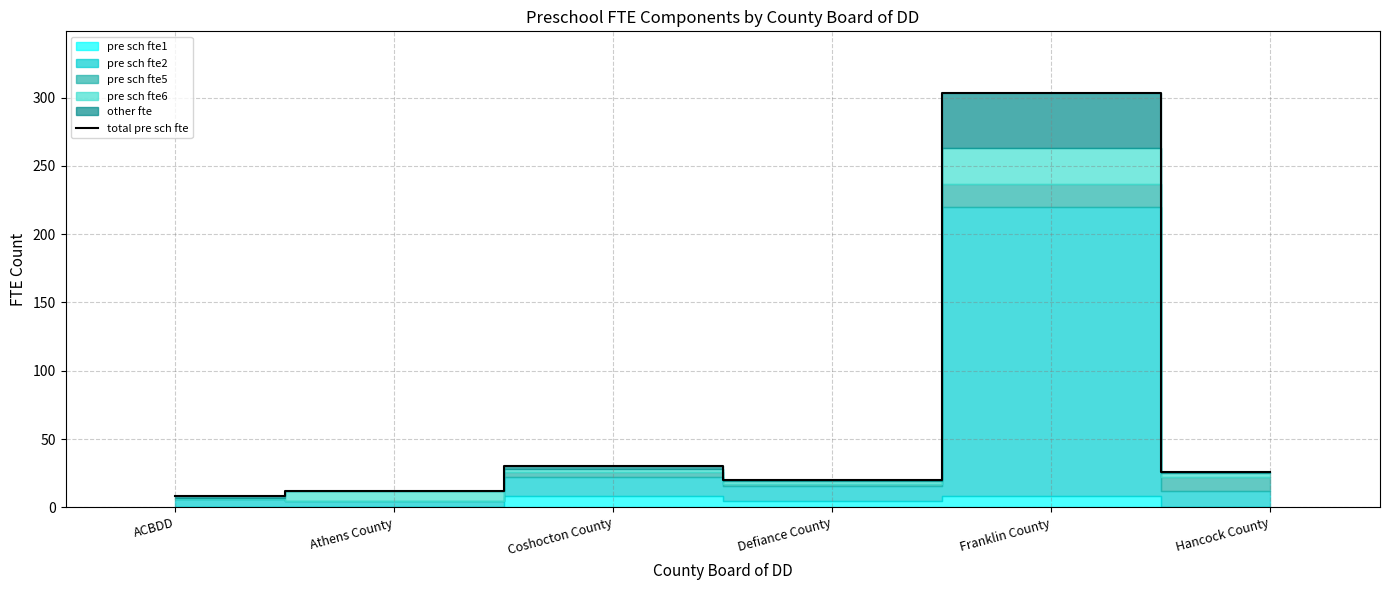

At which label is the value closest to 155?

Coshocton County